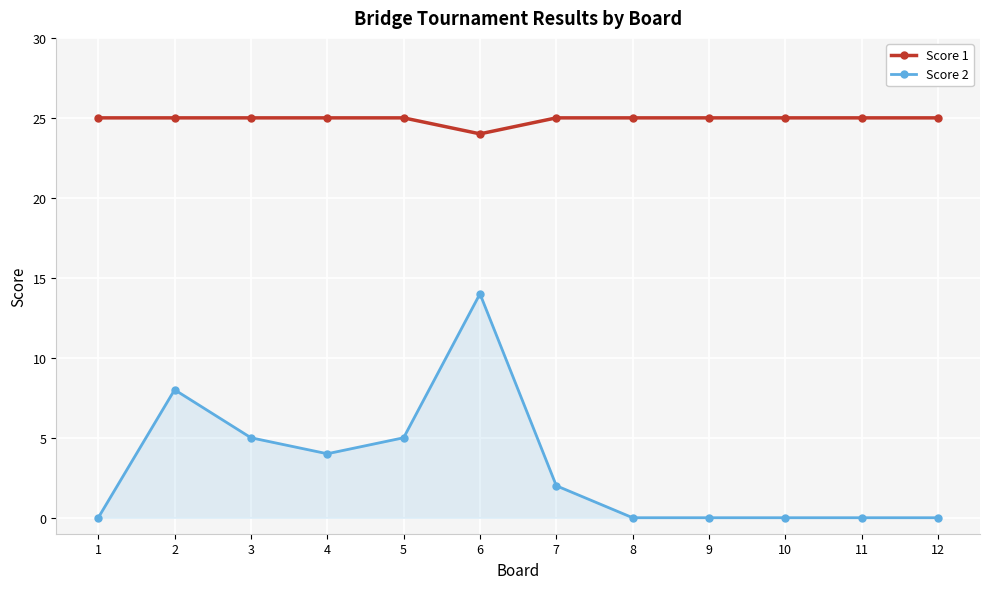

What is the value of the Score 1 point at the 5th from the left?

25